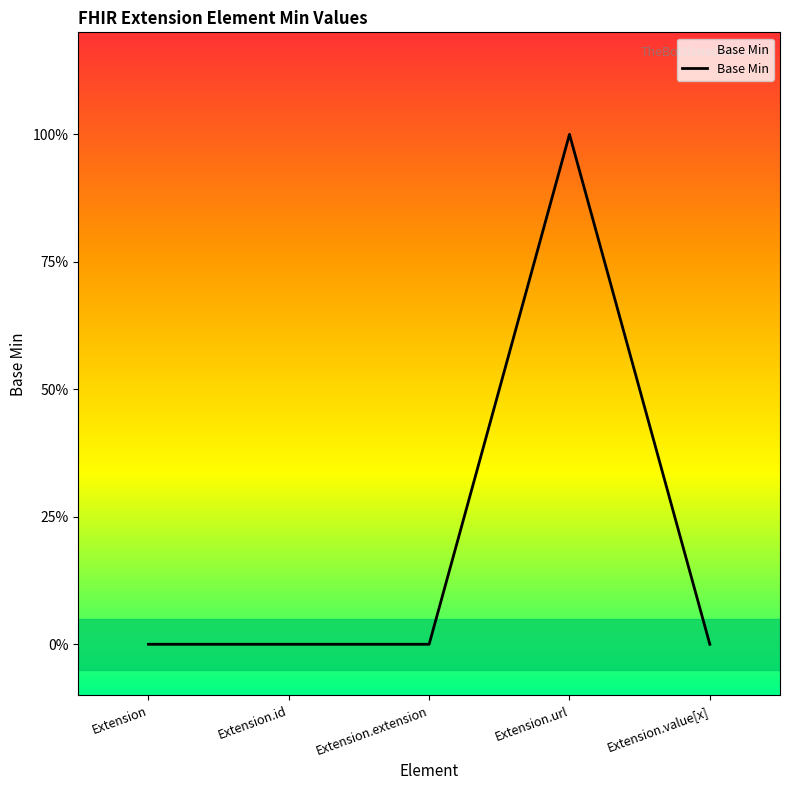

List the labels in order of value, largest first.

Extension.url, Extension, Extension.id, Extension.extension, Extension.value[x]